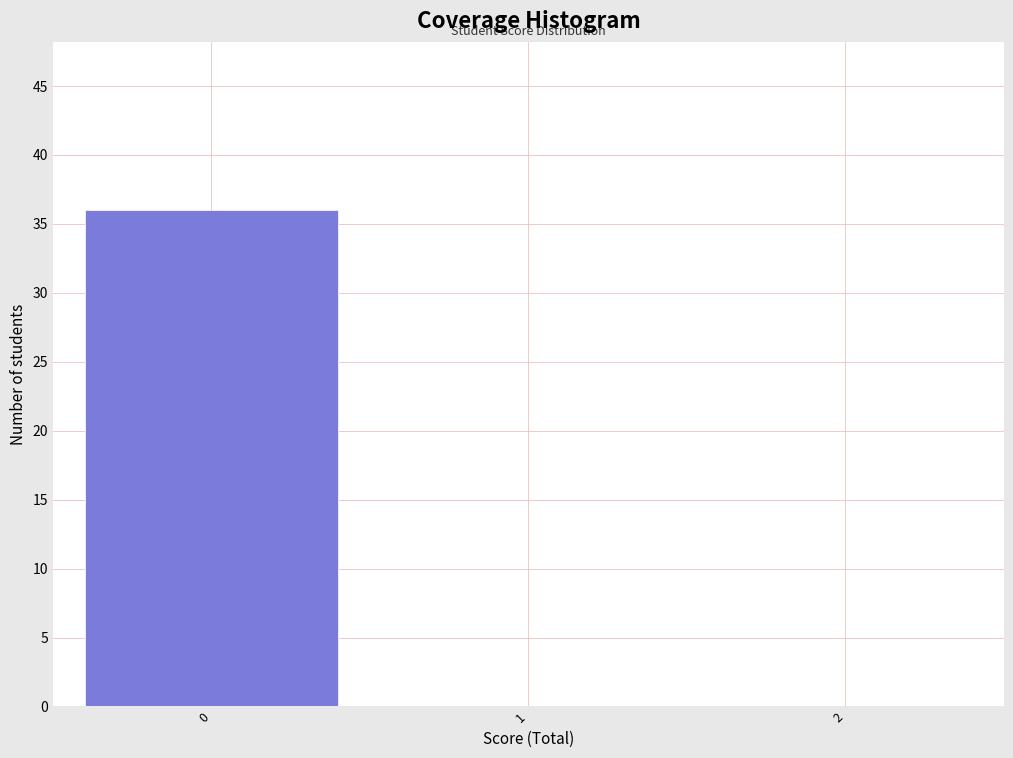

Reading left to right, list every bar in this chart as the range it spans on the x-axis followed by its height. The values are not printed on the chart, so give them approximately, as read against the axis.

-0.5 to 0.5: 36
0.5 to 1.5: 0
1.5 to 2.5: 0